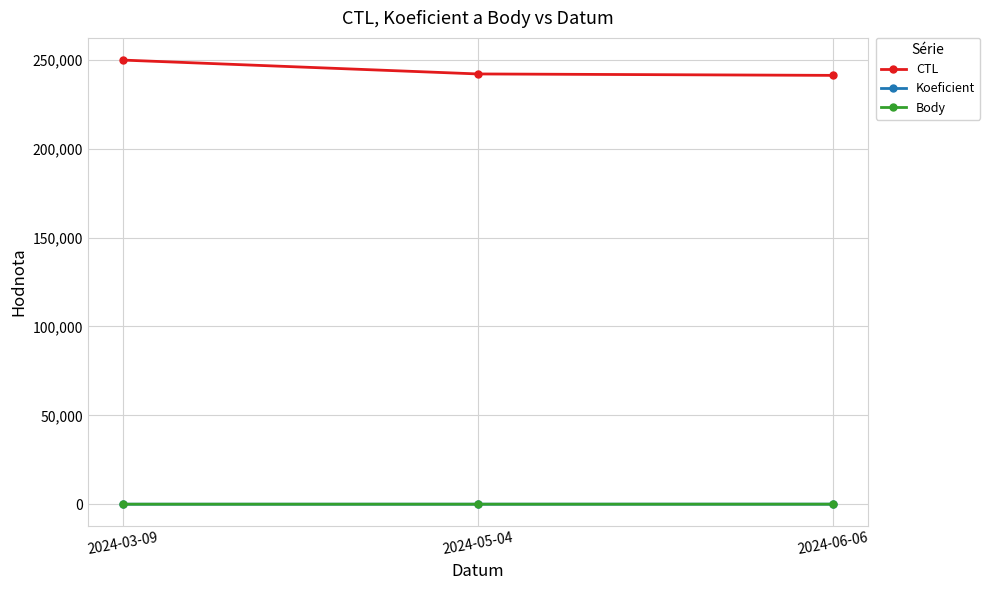

Reading left to right, what are all the values shown in this chart?

CTL: 2024-03-09=249902	2024-05-04=242106	2024-06-06=241301
Koeficient: 2024-03-09=1	2024-05-04=7	2024-06-06=18
Body: 2024-03-09=1	2024-05-04=7	2024-06-06=18